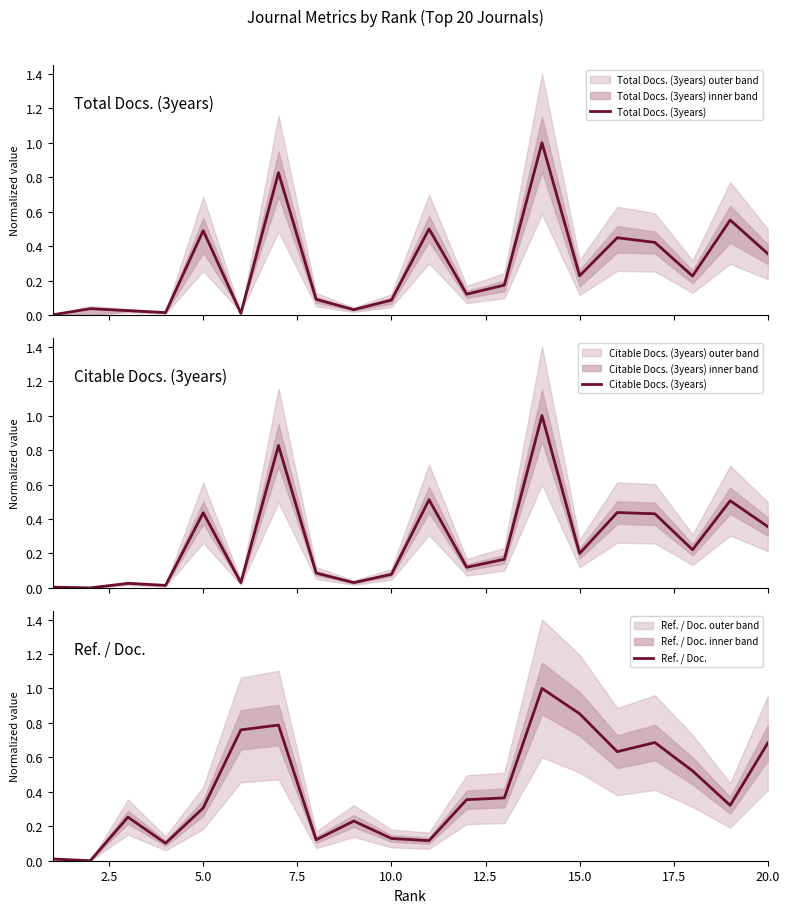

How many intersections are there between Ref. / Doc. and Citable Docs. (3years)?

8